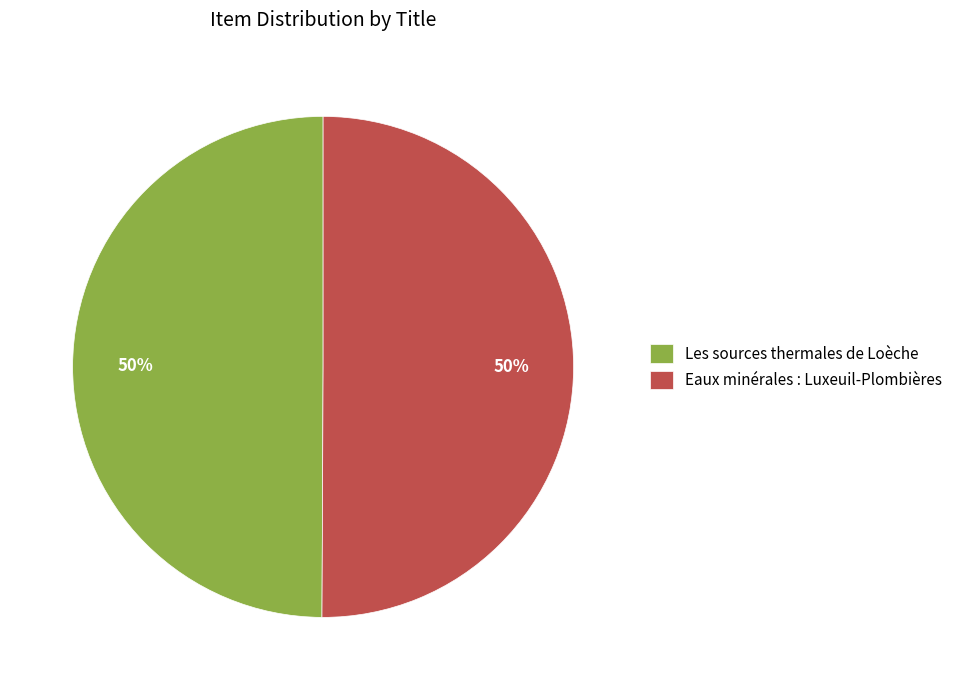

To the nearest percent, what percentage of the pie is Eaux minérales : Luxeuil-Plombières?

50%